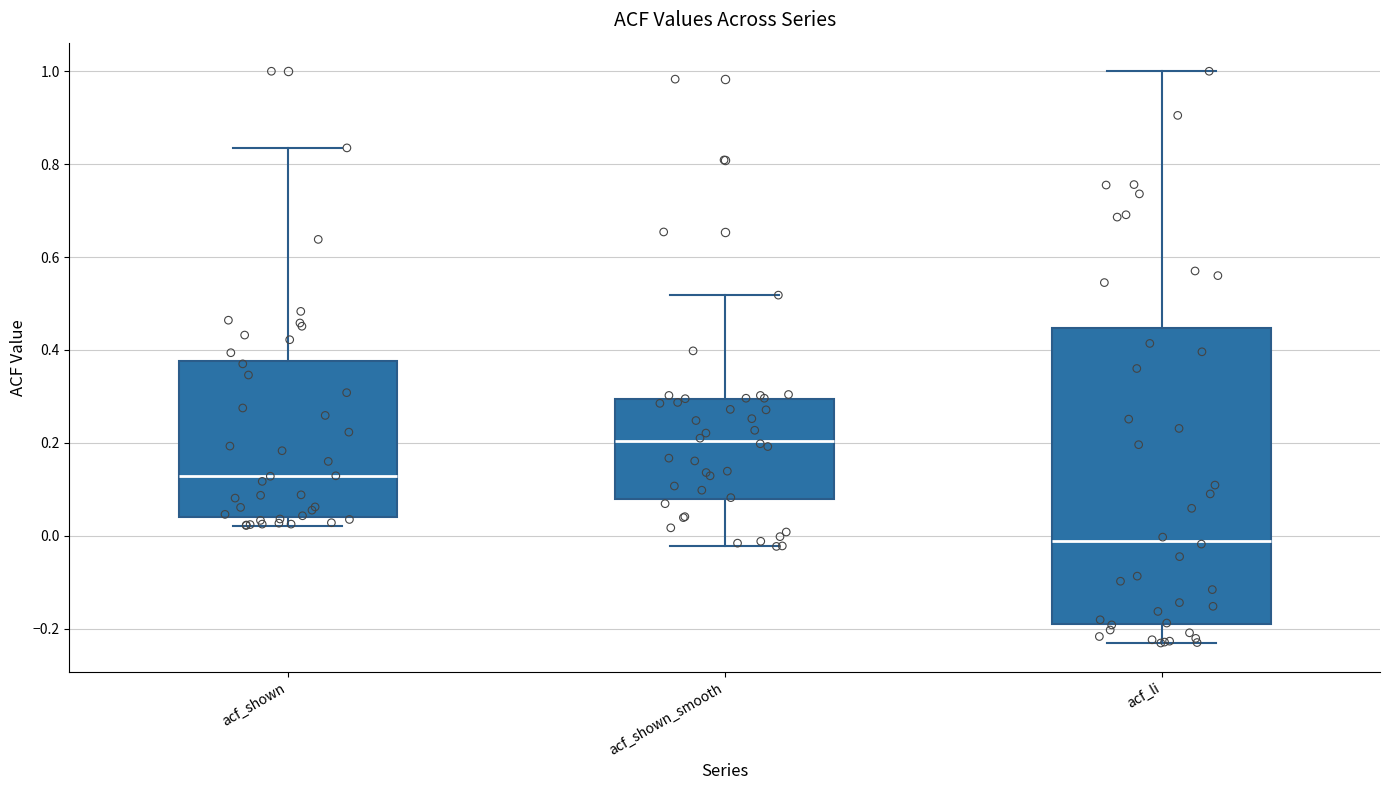

Reading left to right, read every box against the y-axis: the position of its median line, the range the box covers, and the ends of its whiskers. The values are not printed on the chart, so give them approximately, as read against the axis.

acf_shown: median 0.12, box 0.04 to 0.38, whiskers 0.02 to 0.84
acf_shown_smooth: median 0.20, box 0.08 to 0.30, whiskers -0.02 to 0.52
acf_li: median -0.02, box -0.18 to 0.44, whiskers -0.24 to 1.00